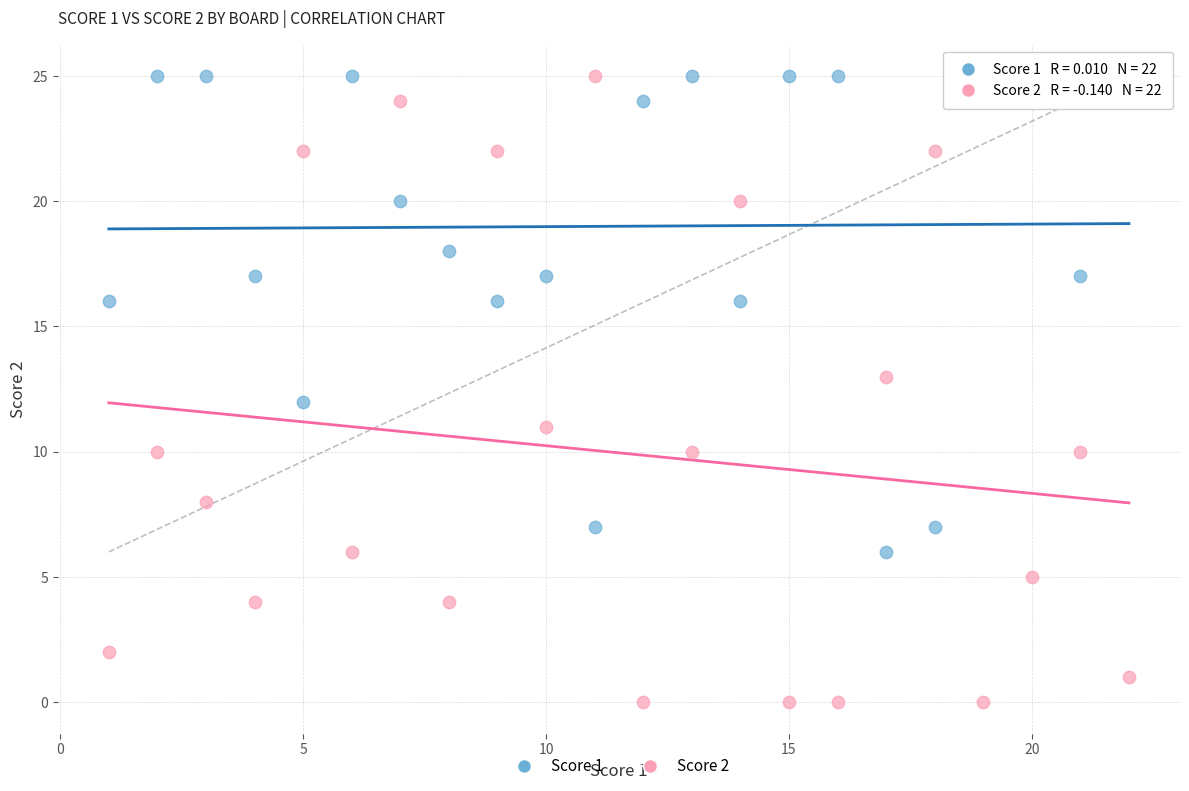

What are all the series names shown in the legend?

Score 1, Score 2